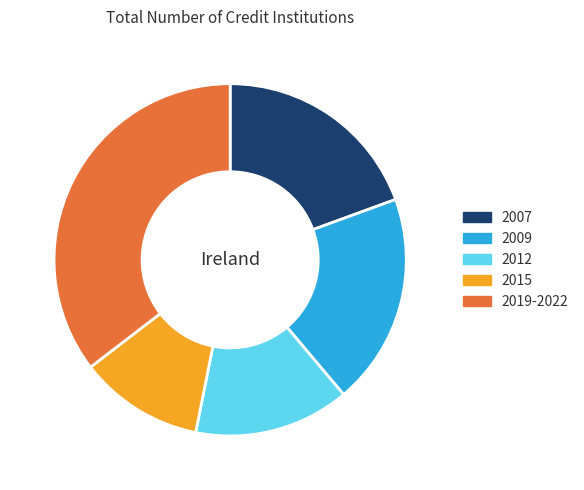

What is the ratio of the value at 2019-2022 to the value at 2012?

2.5